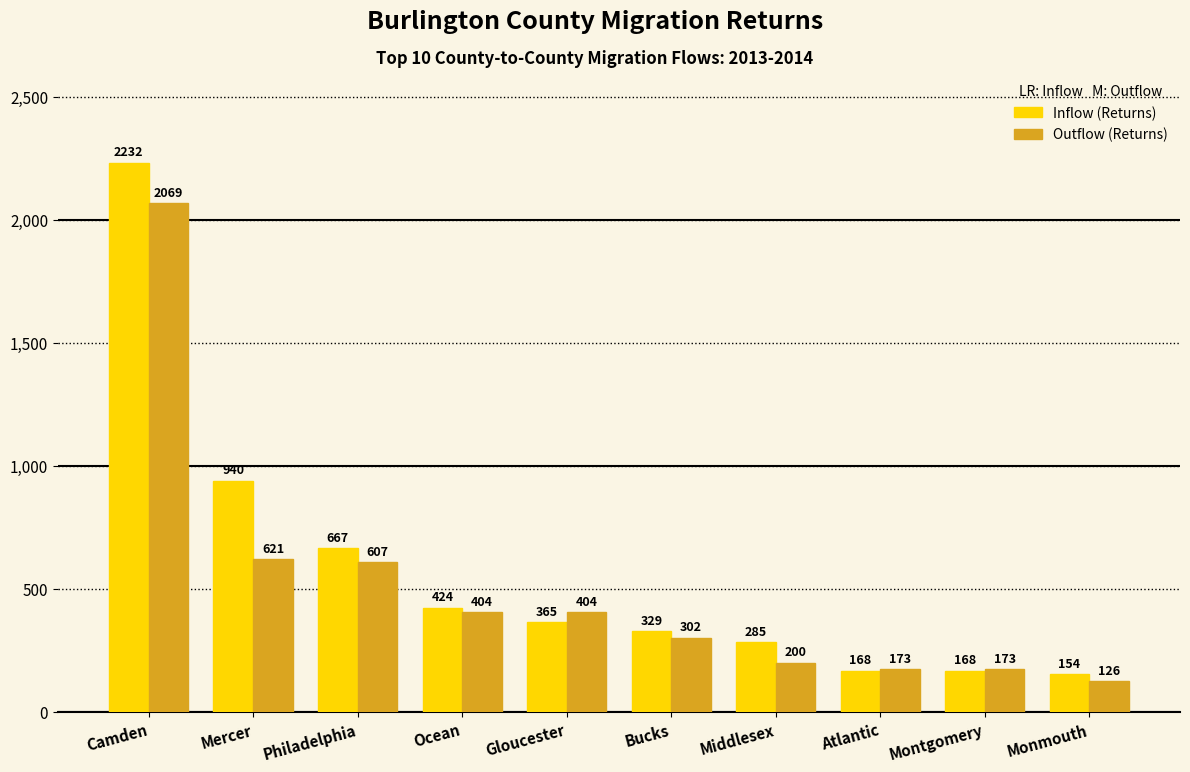

True or false: Inflow (Returns) has a value of 154 at Monmouth.

True